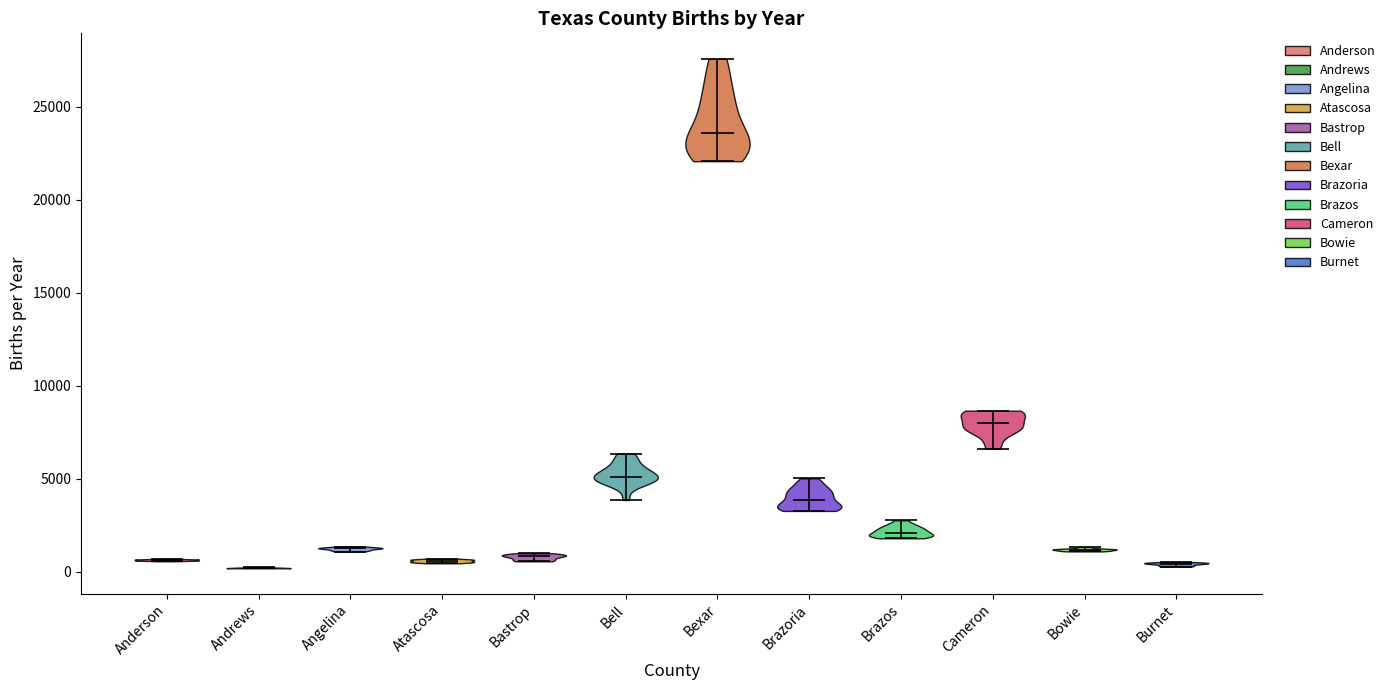

Reading left to right, read every violin against the y-axis: where its median line is, and the lowest and highest points it reaches. The values are not printed on the chart, so give them approximately, as read against the axis.

Anderson: median line 500, lowest point 500, highest point 500
Andrews: median line 0, lowest point 0, highest point 500
Angelina: median line 1500, lowest point 1000, highest point 1500
Atascosa: median line 500, lowest point 500, highest point 500
Bastrop: median line 1000, lowest point 500, highest point 1000
Bell: median line 5000, lowest point 4000, highest point 6500
Bexar: median line 23500, lowest point 22000, highest point 27500
Brazoria: median line 4000, lowest point 3500, highest point 5000
Brazos: median line 2000, lowest point 2000, highest point 3000
Cameron: median line 8000, lowest point 6500, highest point 8500
Bowie: median line 1000, lowest point 1000, highest point 1500
Burnet: median line 500, lowest point 500, highest point 500